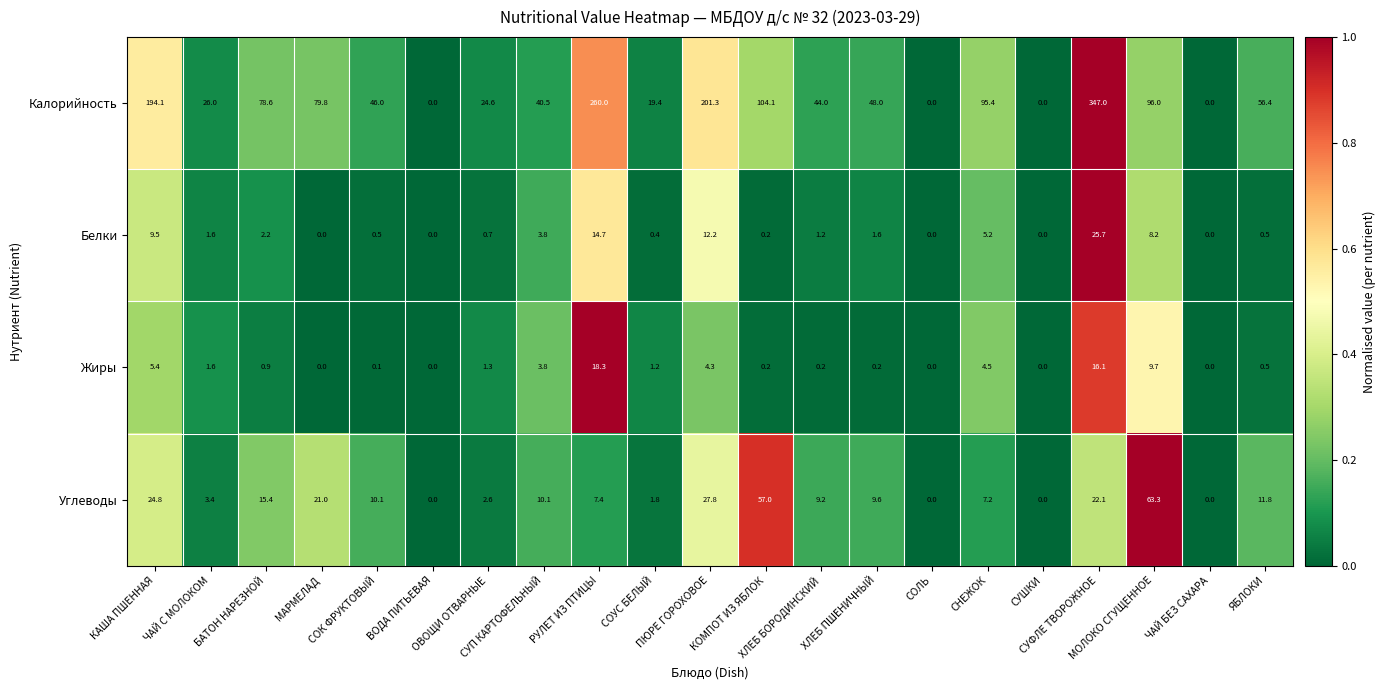

At which category is the sum across all series the highest?

СУФЛЕ ТВОРОЖНОЕ